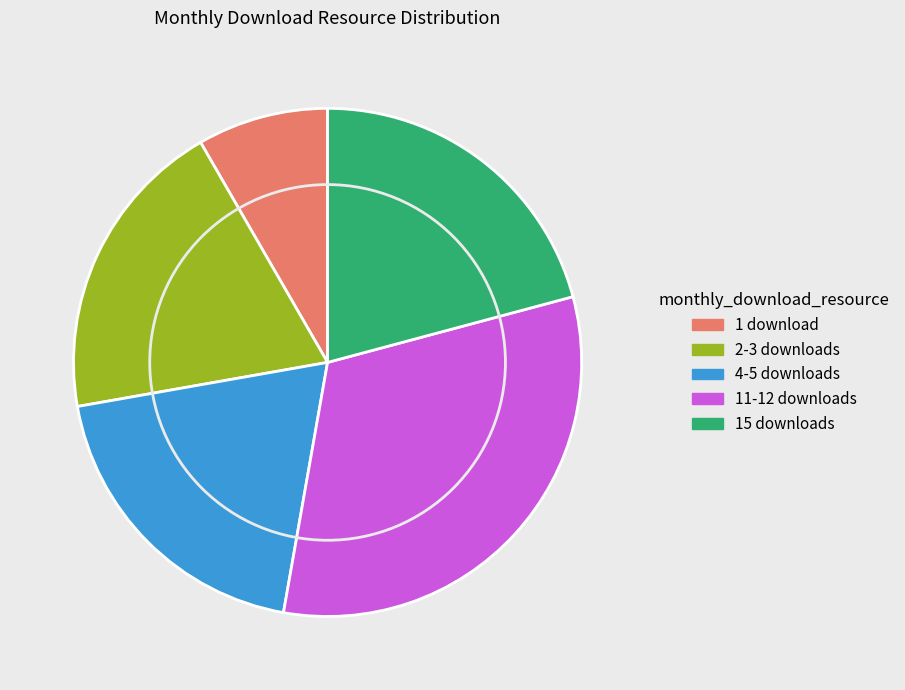

Combined, do 2-3 downloads and 4-5 downloads account for over 50%?

No